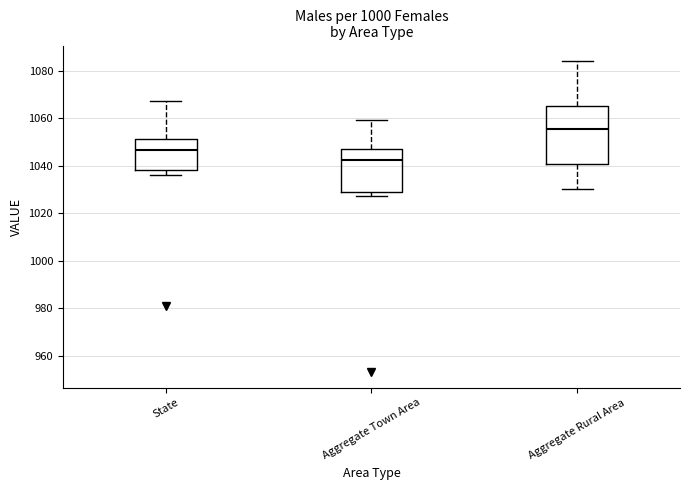

Reading left to right, transcribe this box plot: for each box, give where its median line is, the range the box spans, and where its two whiskers end, as read against the y-axis. The values are not printed on the chart, so give them approximately, as read against the axis.

State: median 1046, box 1038 to 1052, whiskers 1036 to 1068
Aggregate Town Area: median 1042, box 1030 to 1048, whiskers 1028 to 1060
Aggregate Rural Area: median 1056, box 1040 to 1066, whiskers 1030 to 1084